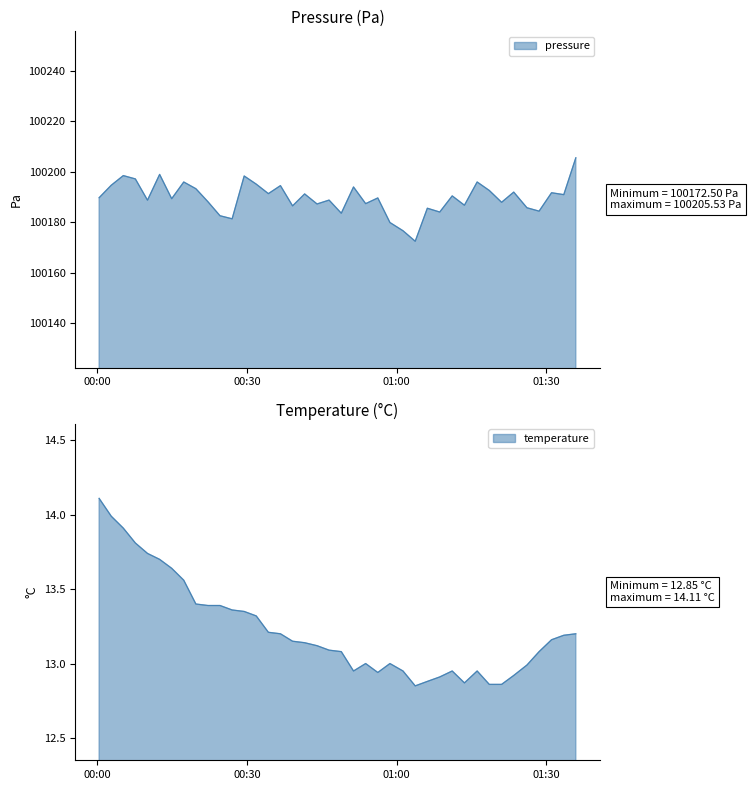

What is the minimum value for pressure?

100172.5